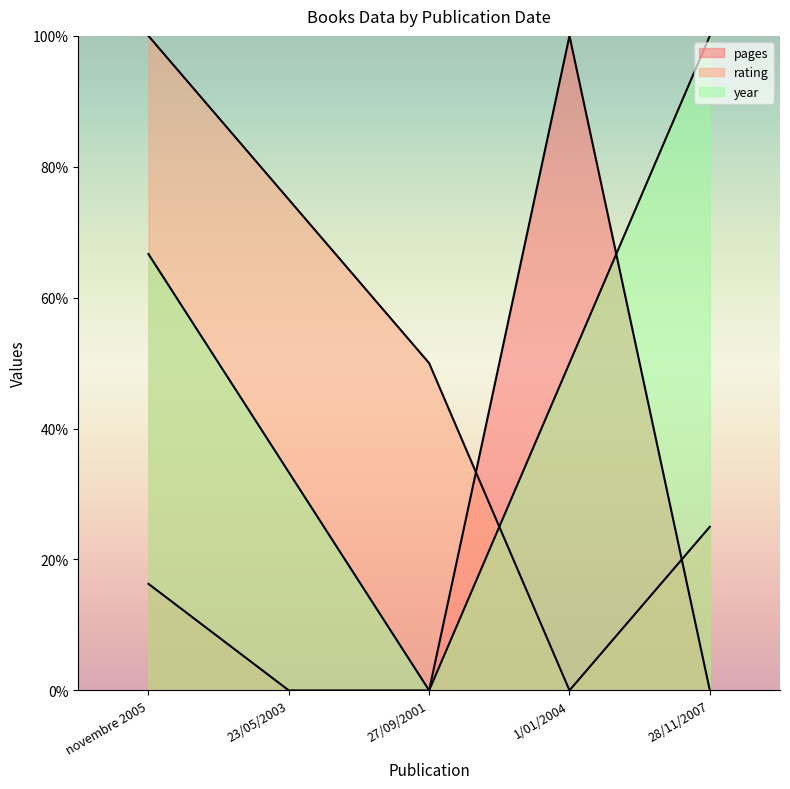

Rank the series by their maximum value, from highest to lowest.

pages, rating, year